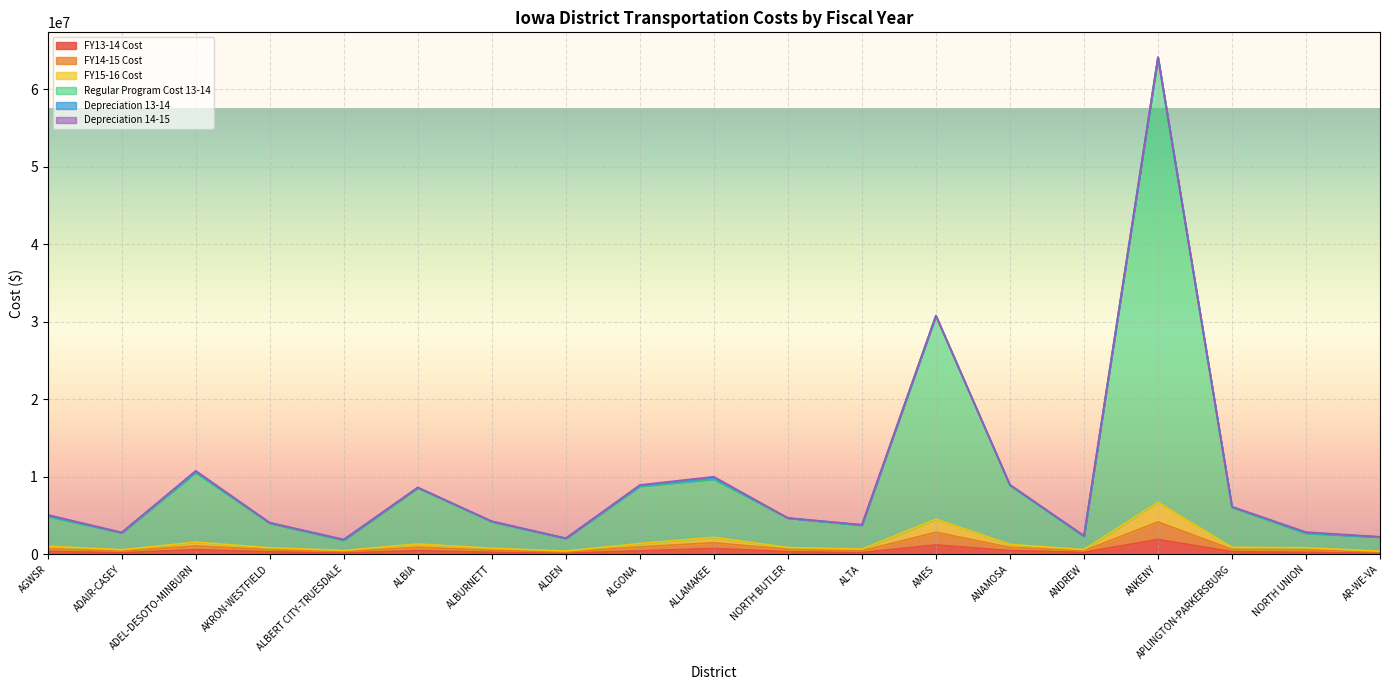

At how many categories does at least one series exceed 56962596?

1